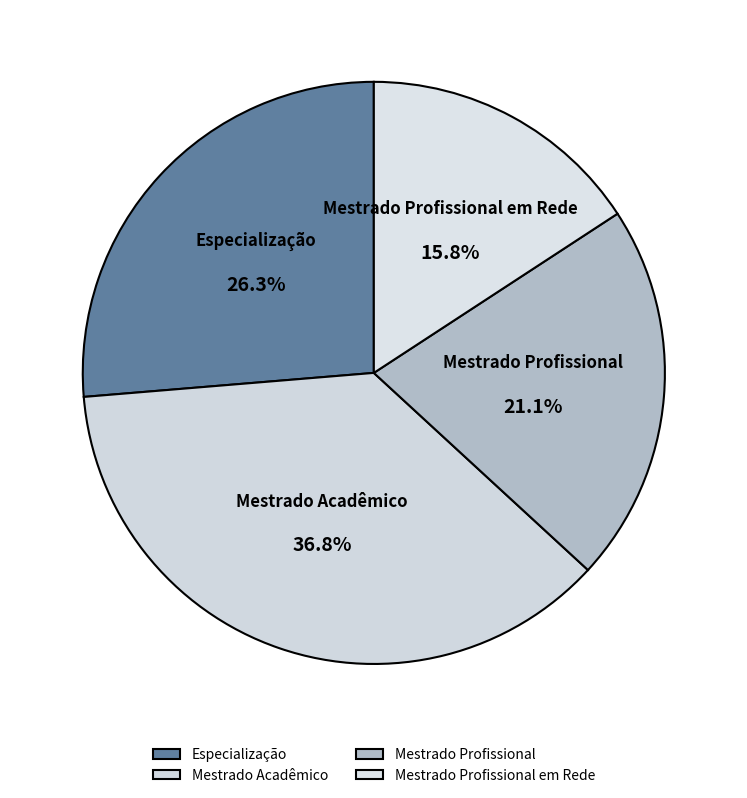

Between Especialização and Mestrado Acadêmico, which is larger?

Mestrado Acadêmico